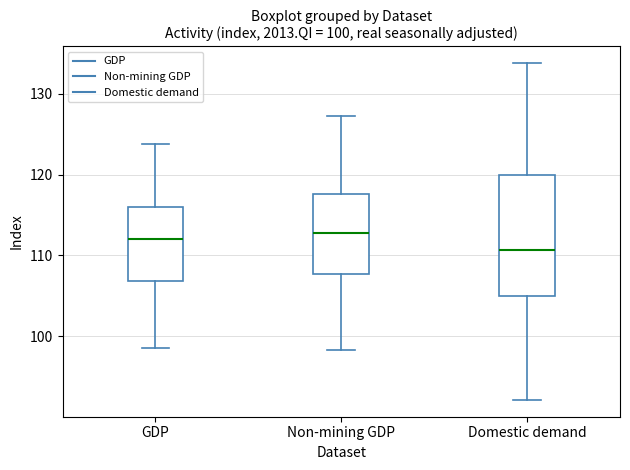

Comparing the boxes themselves (not the whiskers), which one is the tallest?

Domestic demand